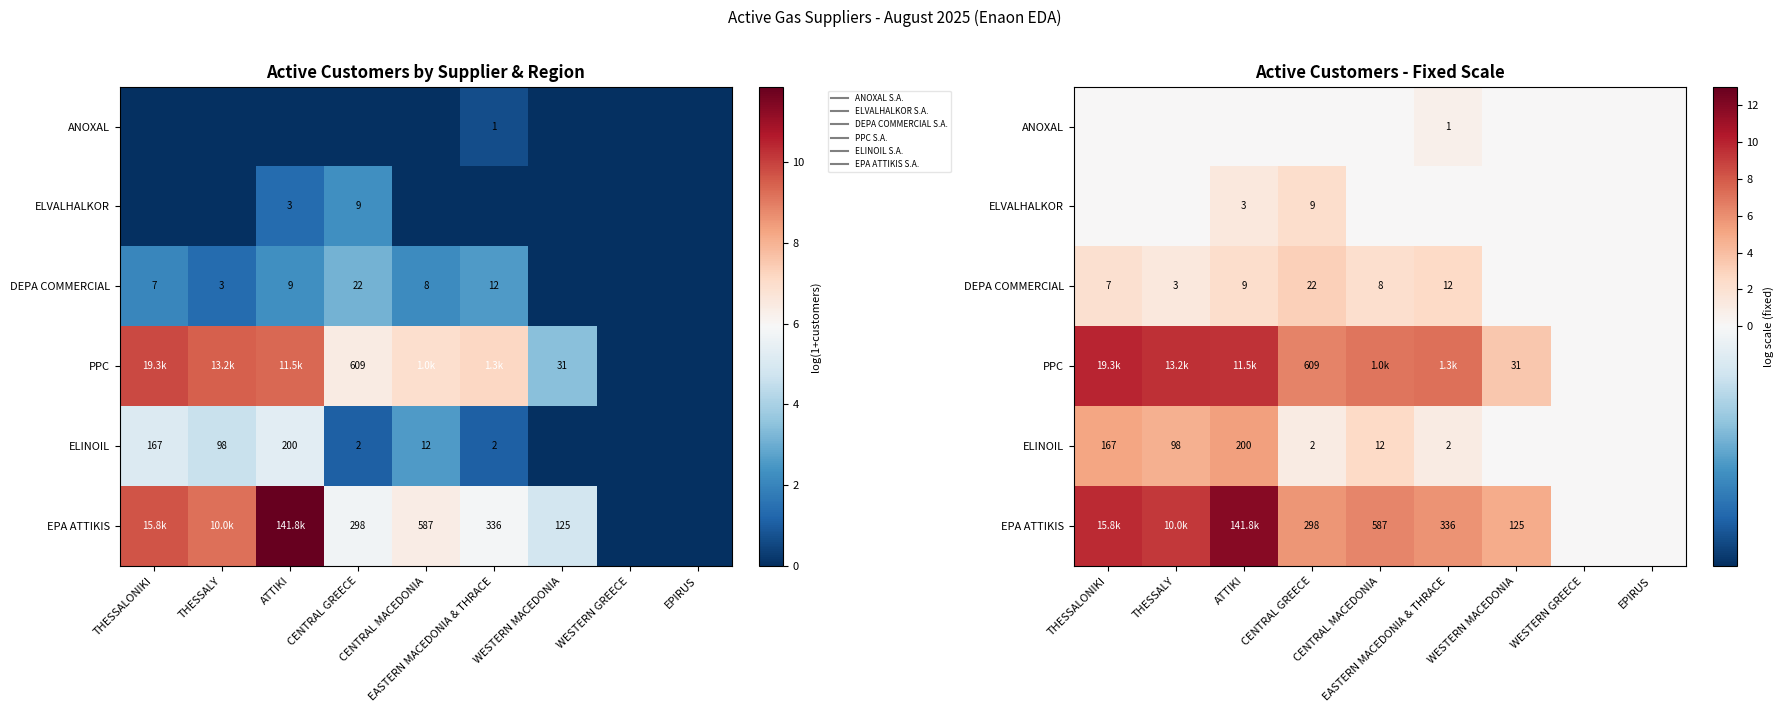

Which series changed the most between EASTERN MACEDONIA & THRACE and WESTERN GREECE?

PPC